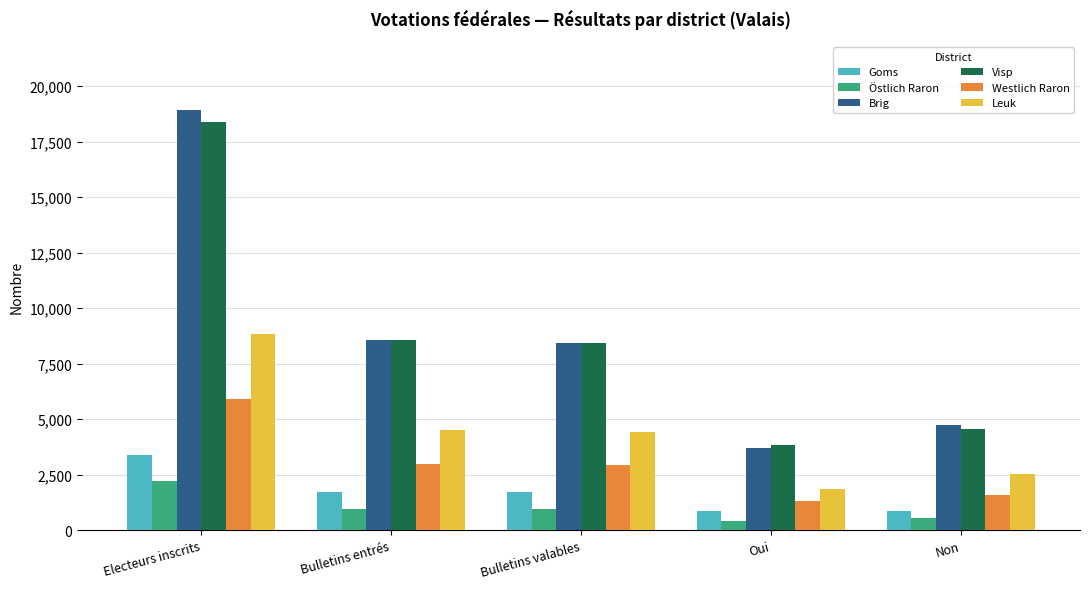

What is the difference between the maximum and minimum values in the Brig series?

15245